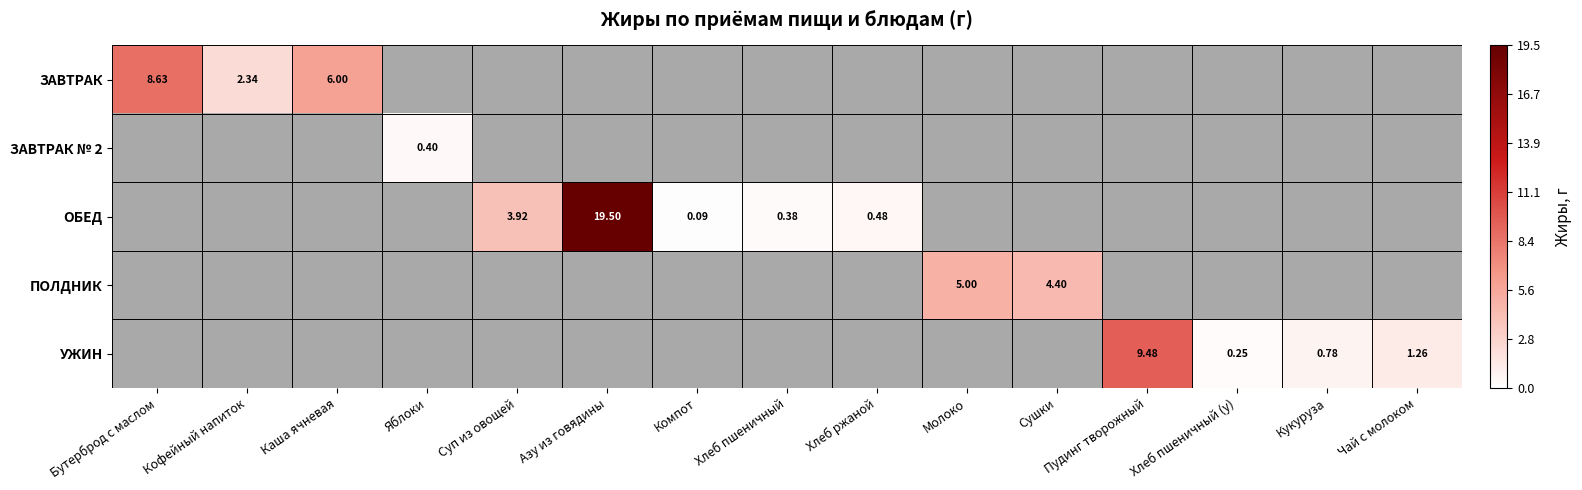

List the series in order of their peak value, highest first.

ОБЕД, УЖИН, ЗАВТРАК, ПОЛДНИК, ЗАВТРАК № 2